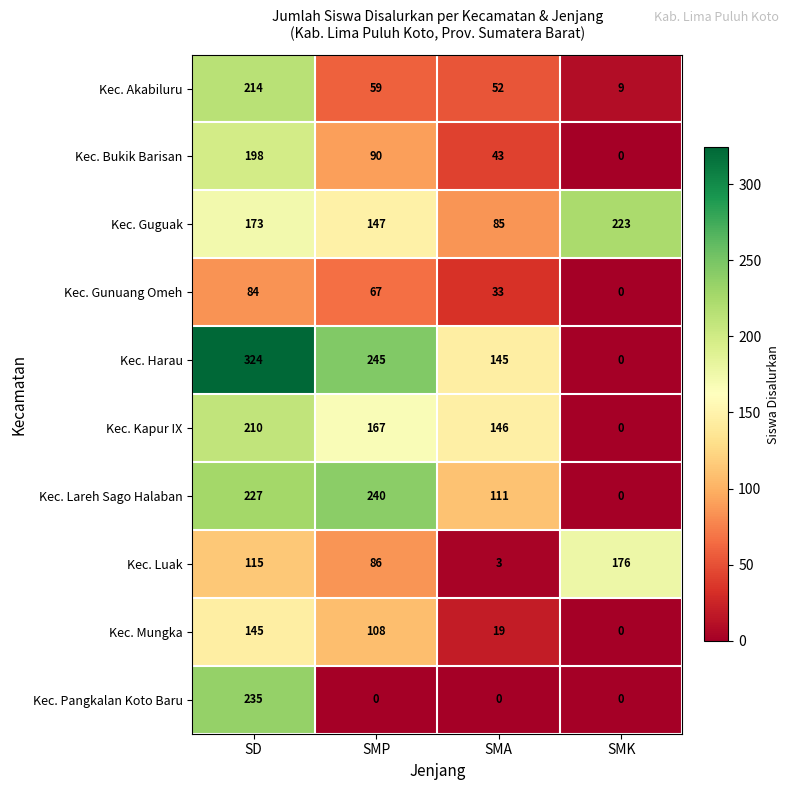

How many values in Kec. Pangkalan Koto Baru are above zero?

1